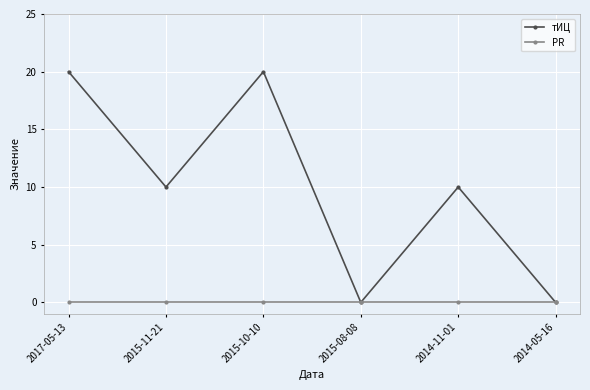

What is the label of the 5th point from the right?

2015-11-21